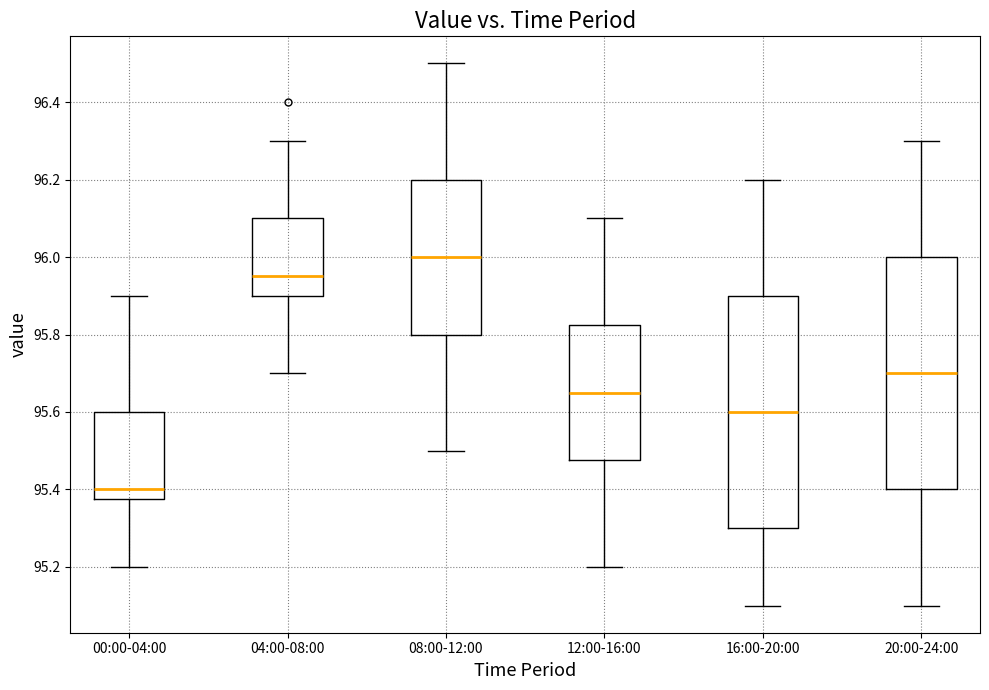

Reading left to right, transcribe this box plot: for each box, give where its median line is, the range the box spans, and where its two whiskers end, as read against the y-axis. The values are not printed on the chart, so give them approximately, as read against the axis.

00:00-04:00: median 95.40, box 95.38 to 95.60, whiskers 95.20 to 95.90
04:00-08:00: median 95.96, box 95.90 to 96.10, whiskers 95.70 to 96.30
08:00-12:00: median 96.00, box 95.80 to 96.20, whiskers 95.50 to 96.50
12:00-16:00: median 95.66, box 95.48 to 95.82, whiskers 95.20 to 96.10
16:00-20:00: median 95.60, box 95.30 to 95.90, whiskers 95.10 to 96.20
20:00-24:00: median 95.70, box 95.40 to 96.00, whiskers 95.10 to 96.30